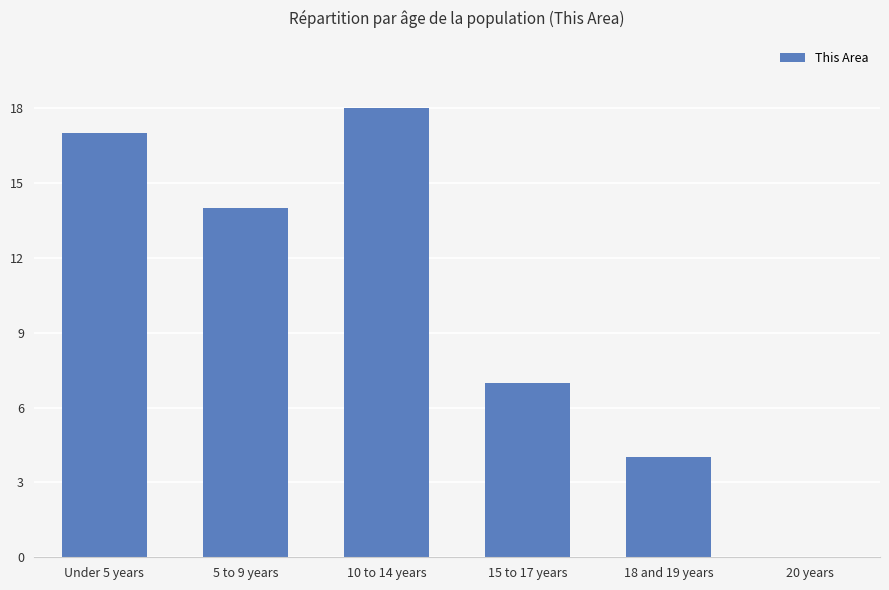

What is the ratio of the value at 15 to 17 years to the value at Under 5 years?

0.4